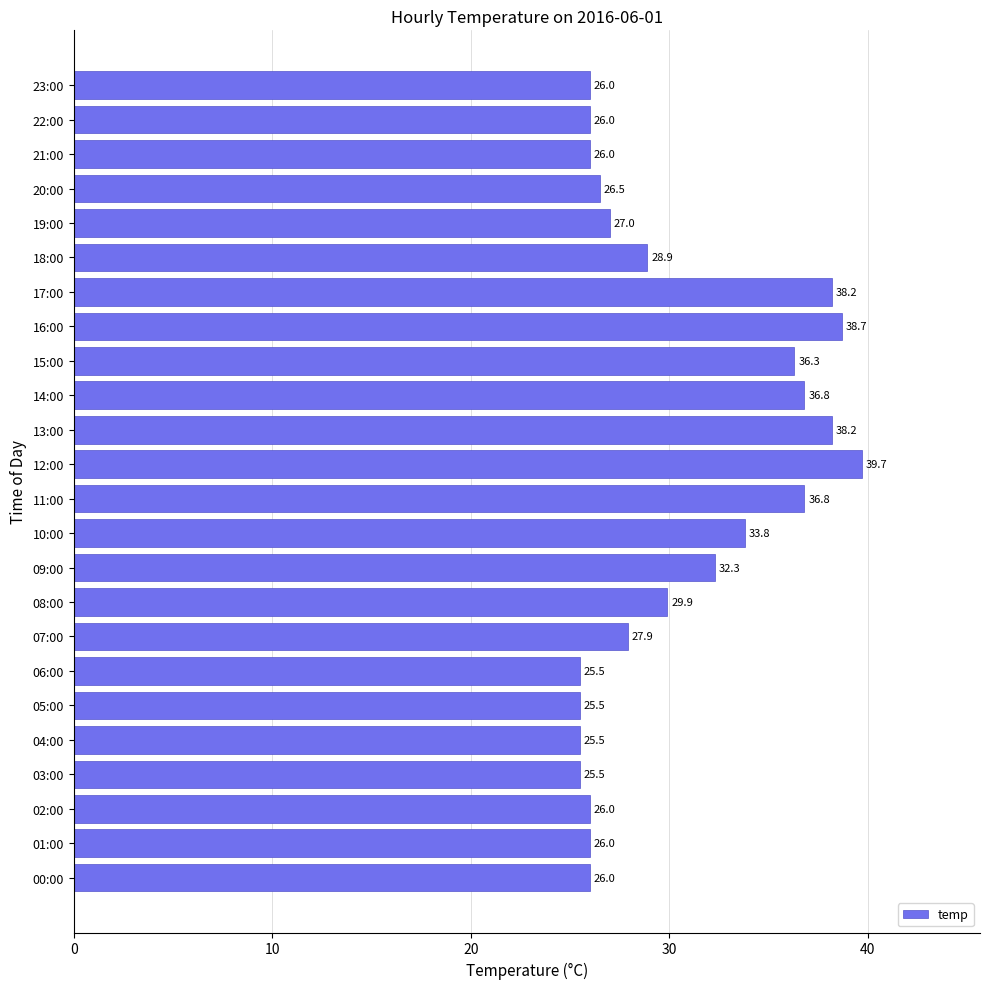

What value does the data have at 08:00?

29.9